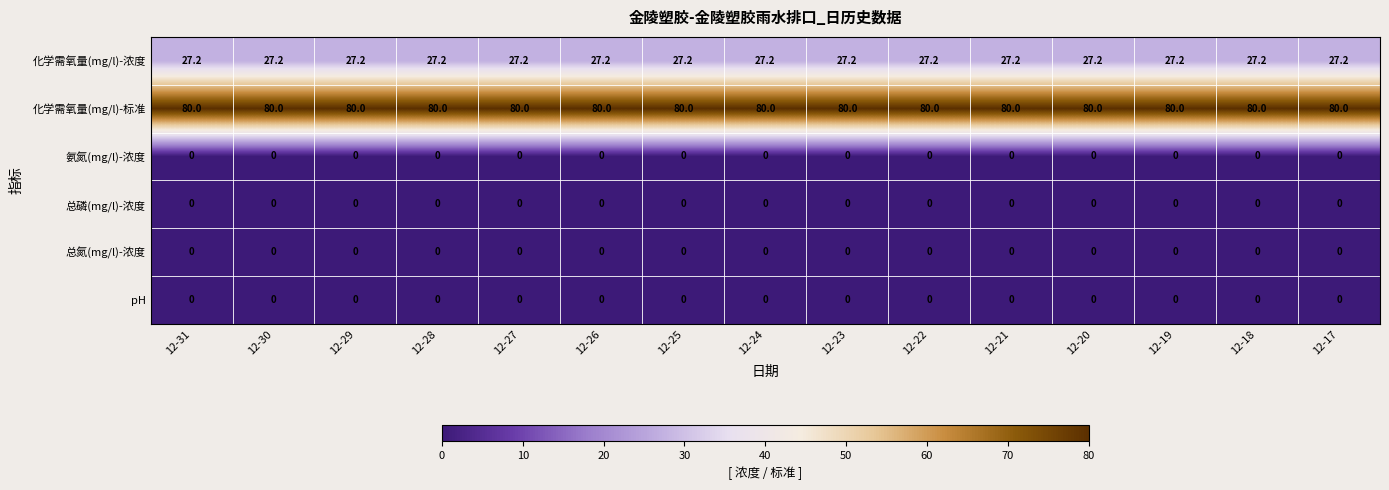

How many data points does each series have?

15